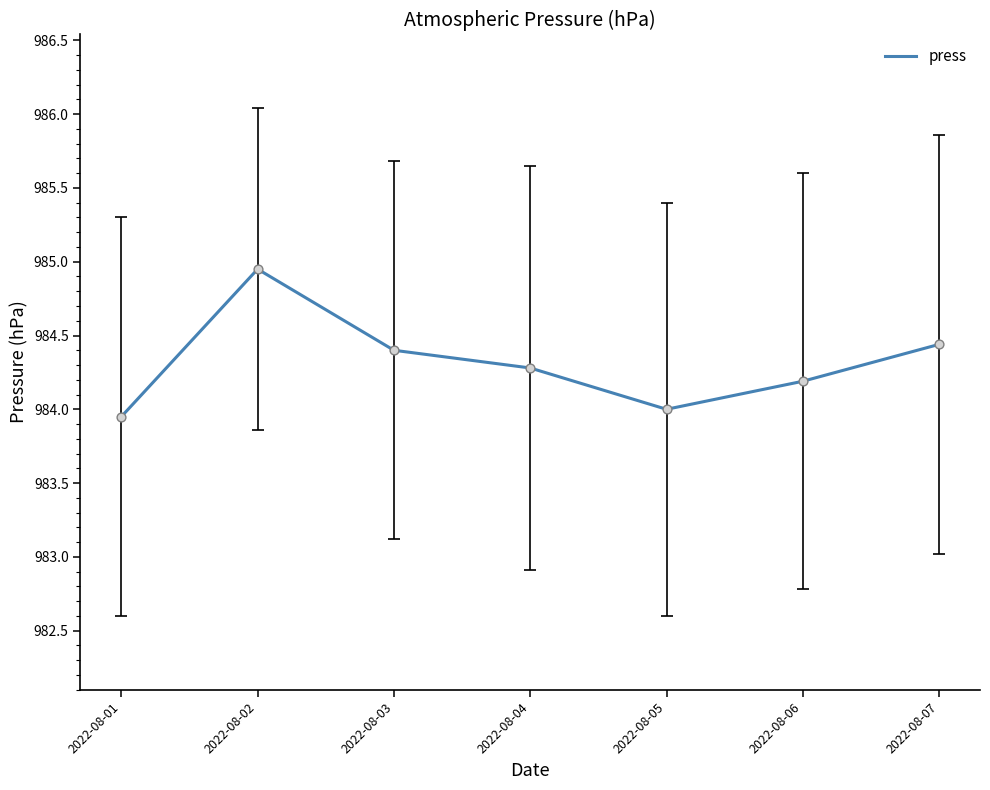

What is the change in value from 2022-08-02 to 2022-08-07?

-0.5